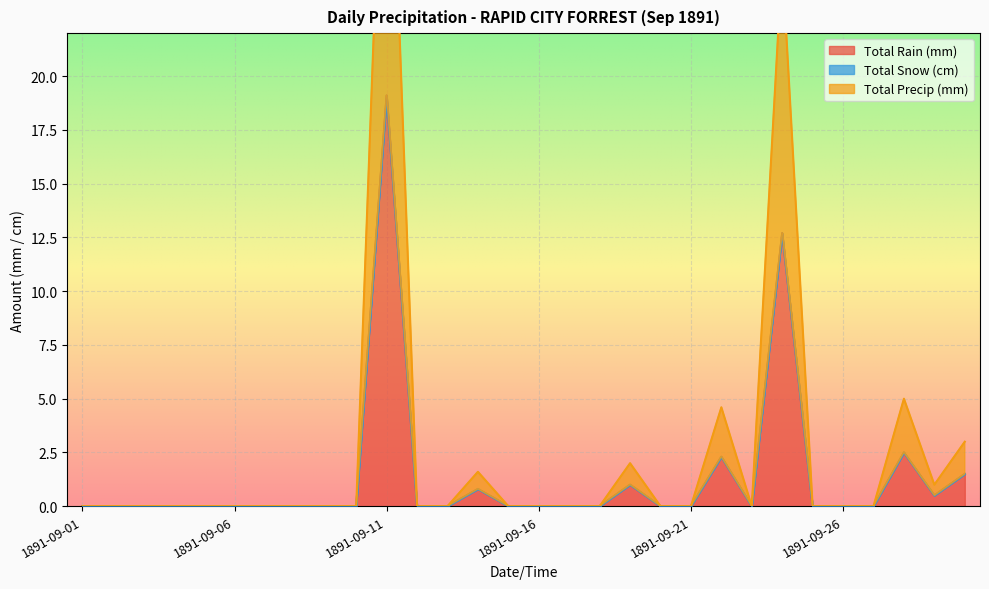

The Total Precip (mm) series shows 1.2 at 1891-09-14. True or false?

False